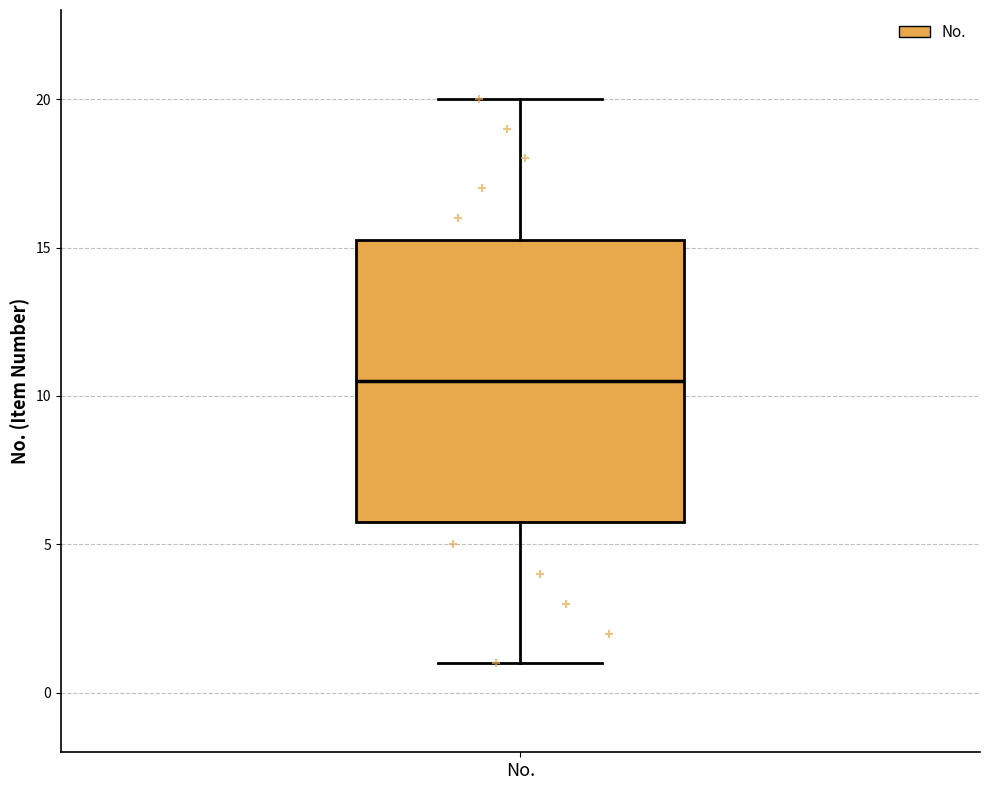

Transcribe this box plot: give where the median line is, the range the box spans, and where the two whiskers end, as read against the y-axis. The values are not printed on the chart, so give them approximately, as read against the axis.

median 10.5, box 6.0 to 15.5, whiskers 1.0 to 20.0